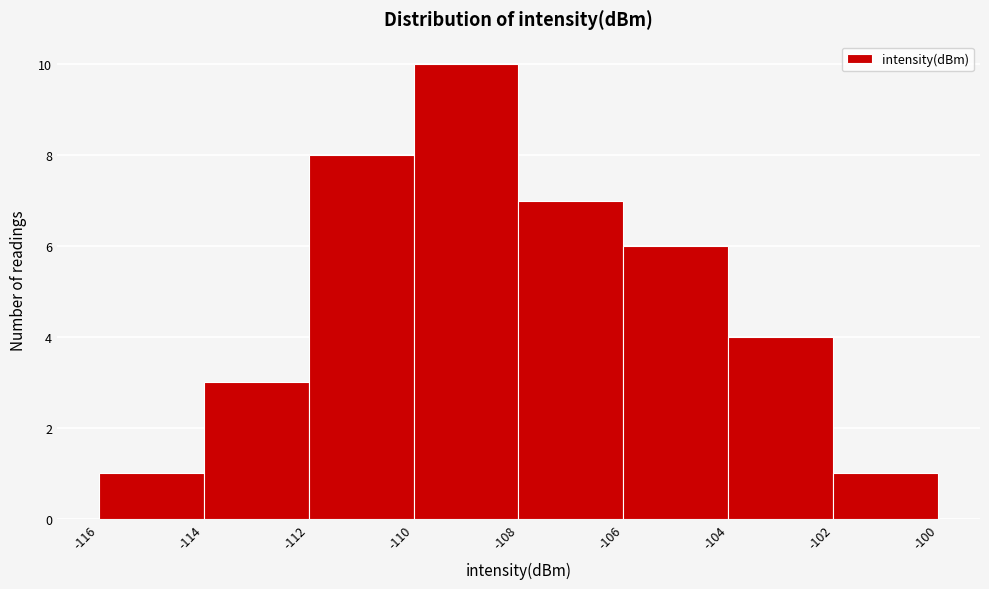

What is the height of the bar covering -112 to -110 on the x-axis? The values are not printed on the chart, so give them approximately, as read against the axis.

8